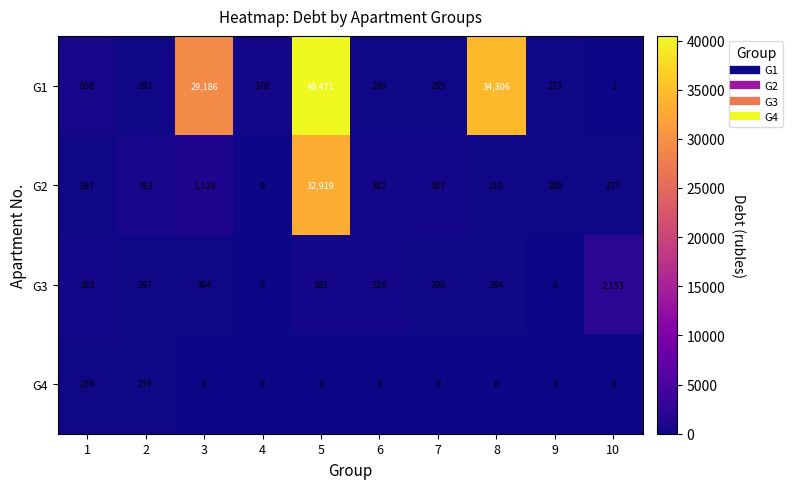

Rank the series by their maximum value, from lowest to highest.

G4, G3, G2, G1